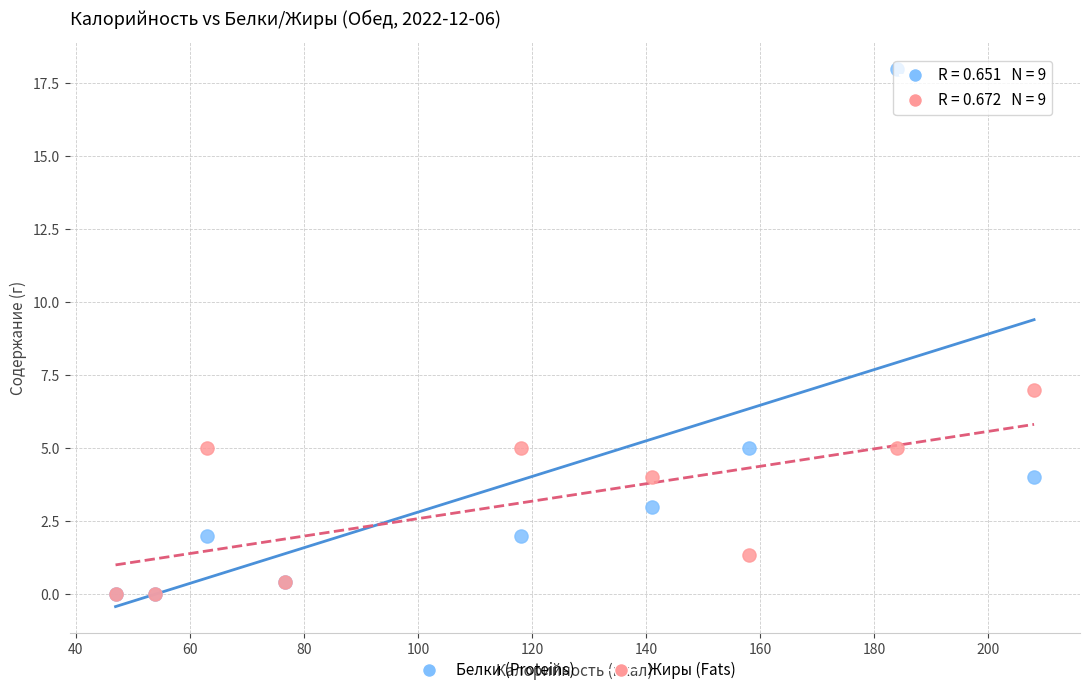

Which series contains the highest Y value?

Белки (Proteins)